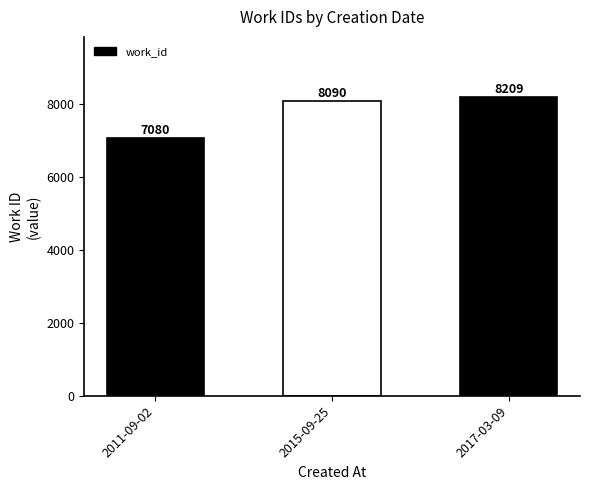

How many values are below 8090?

1